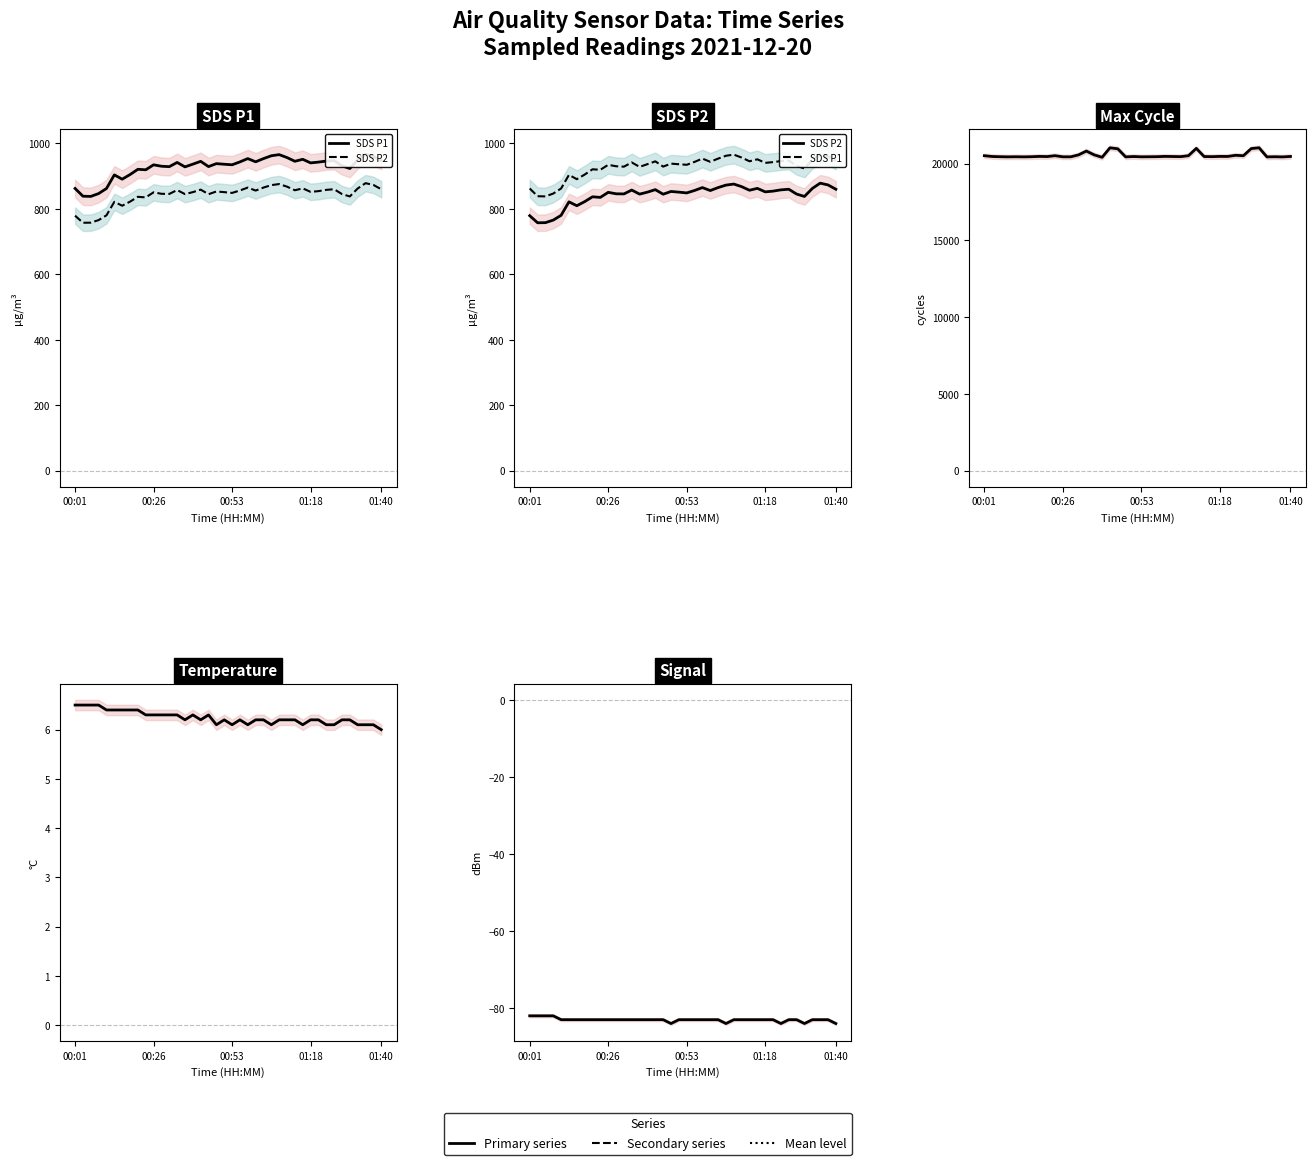

How many lines are shown in the chart?

5